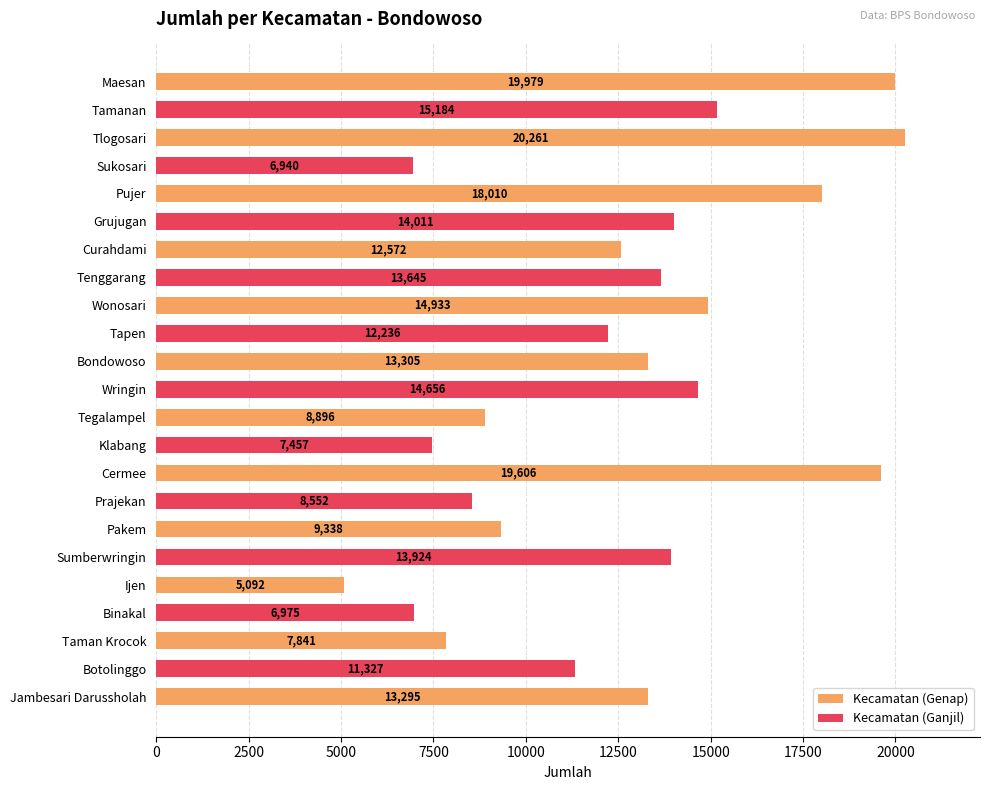

How many bars are there in total?

23